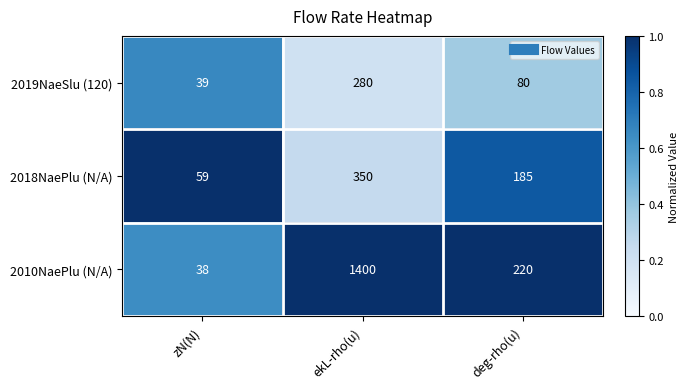

Is it true that 2010NaePlu (N/A) equals 427 at ekL-rho(u)?

False